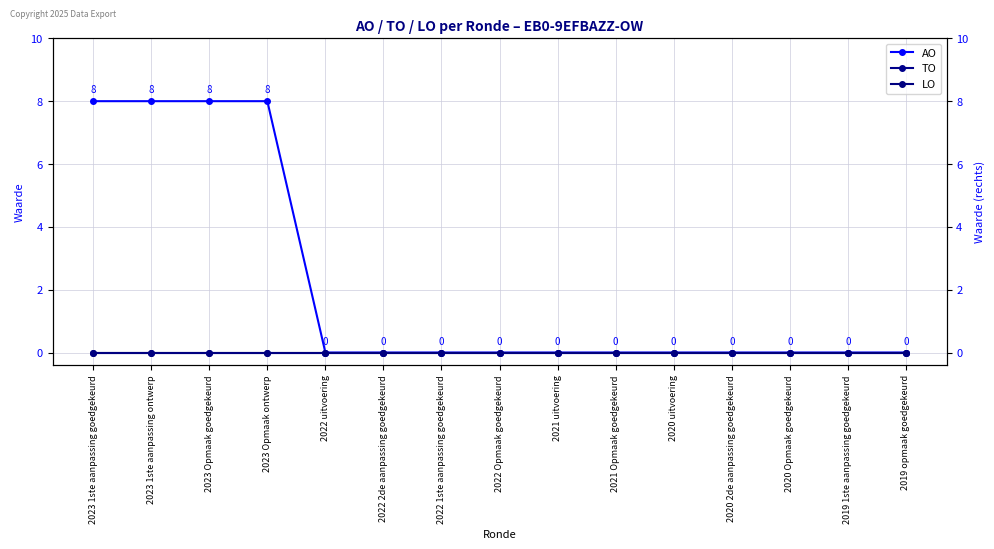

What is the label of the 14th point from the left?

2019 1ste aanpassing goedgekeurd